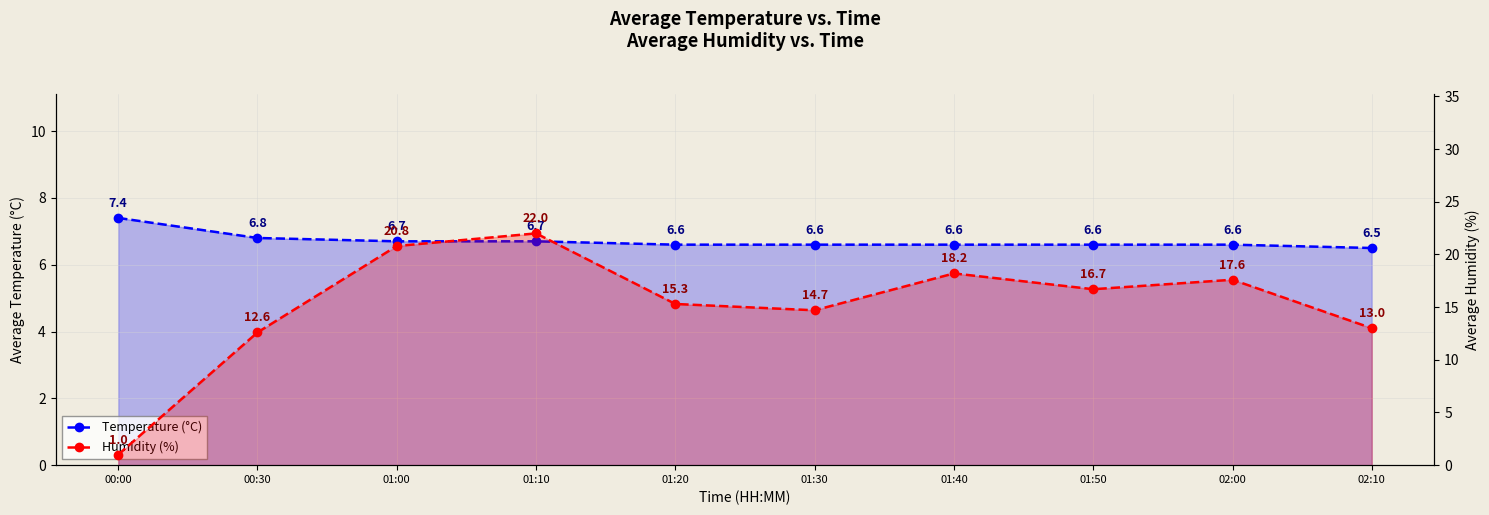

Rank the series by their maximum value, from highest to lowest.

Humidity (%), Temperature (°C)